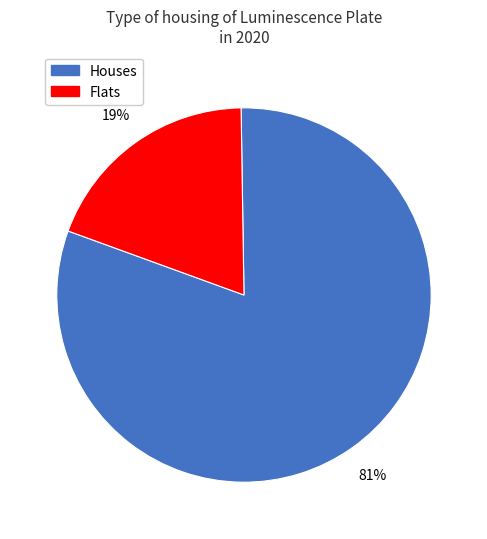

To the nearest percent, what is the average slice percentage?

50%